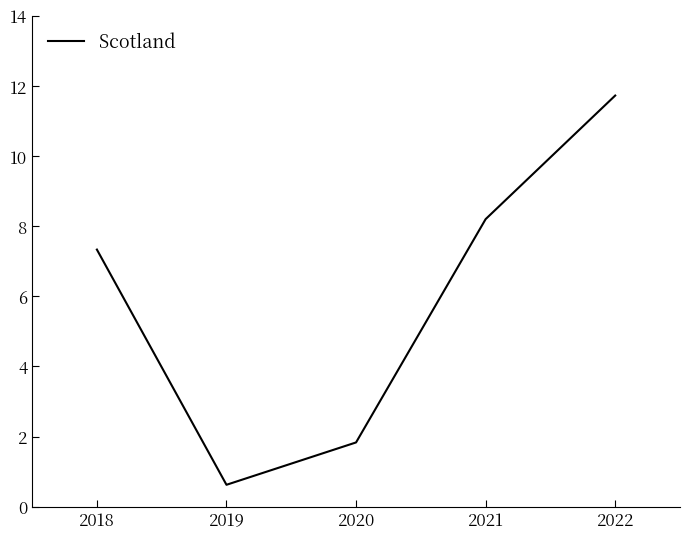

Reading right to left, extract all data points from this chart.

2022=11.7	2021=8.2	2020=1.8	2019=0.6	2018=7.3